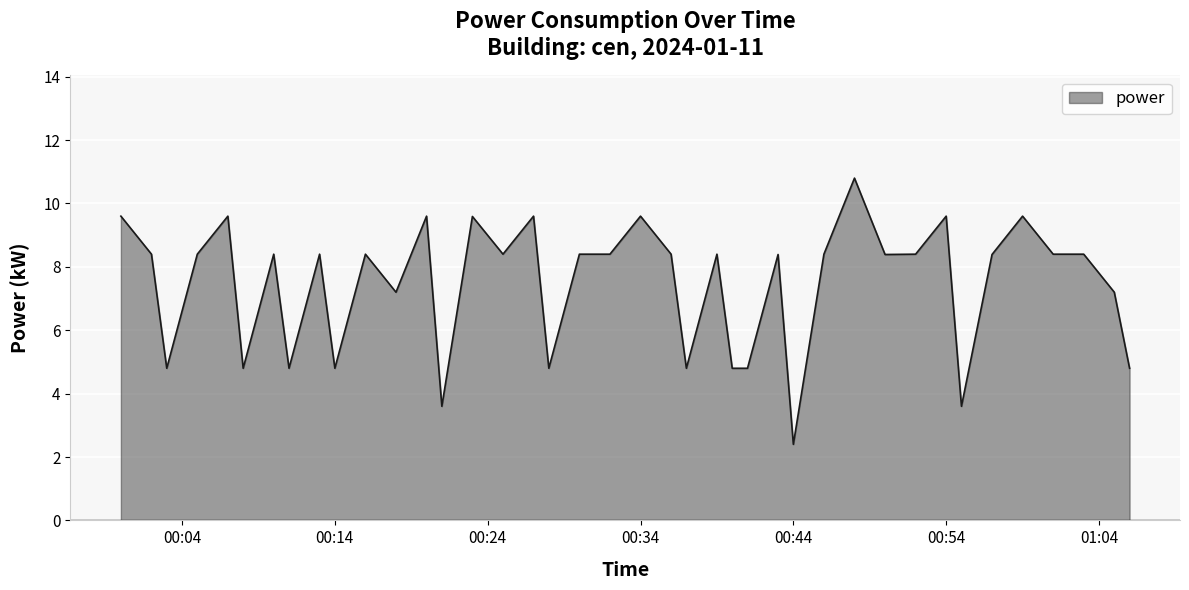

What is the minimum value shown in the chart?

2.4